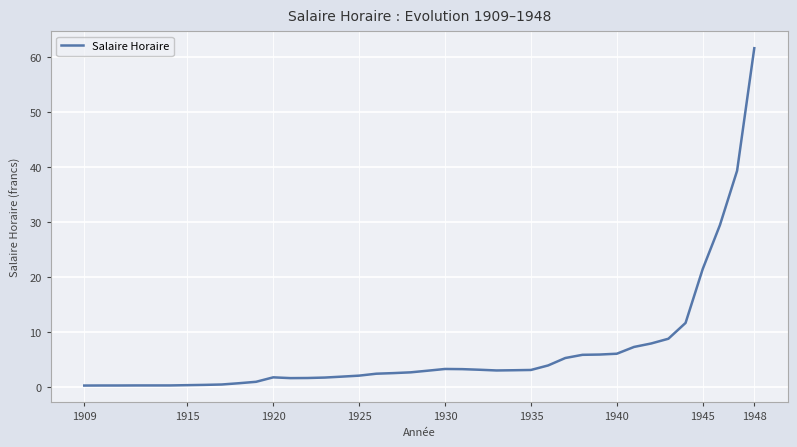

What is the difference between the maximum and minimum values?

61.3